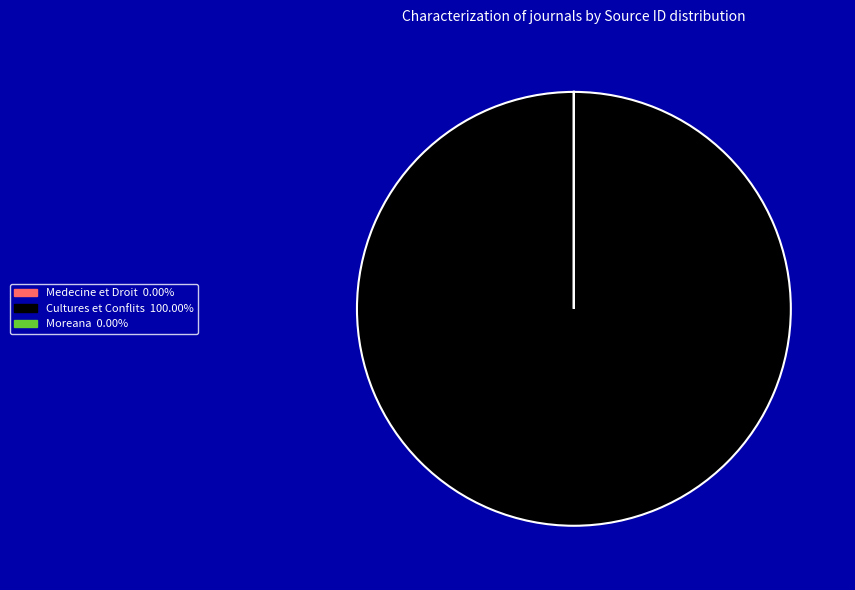

Which slice is the largest?

Cultures et Conflits